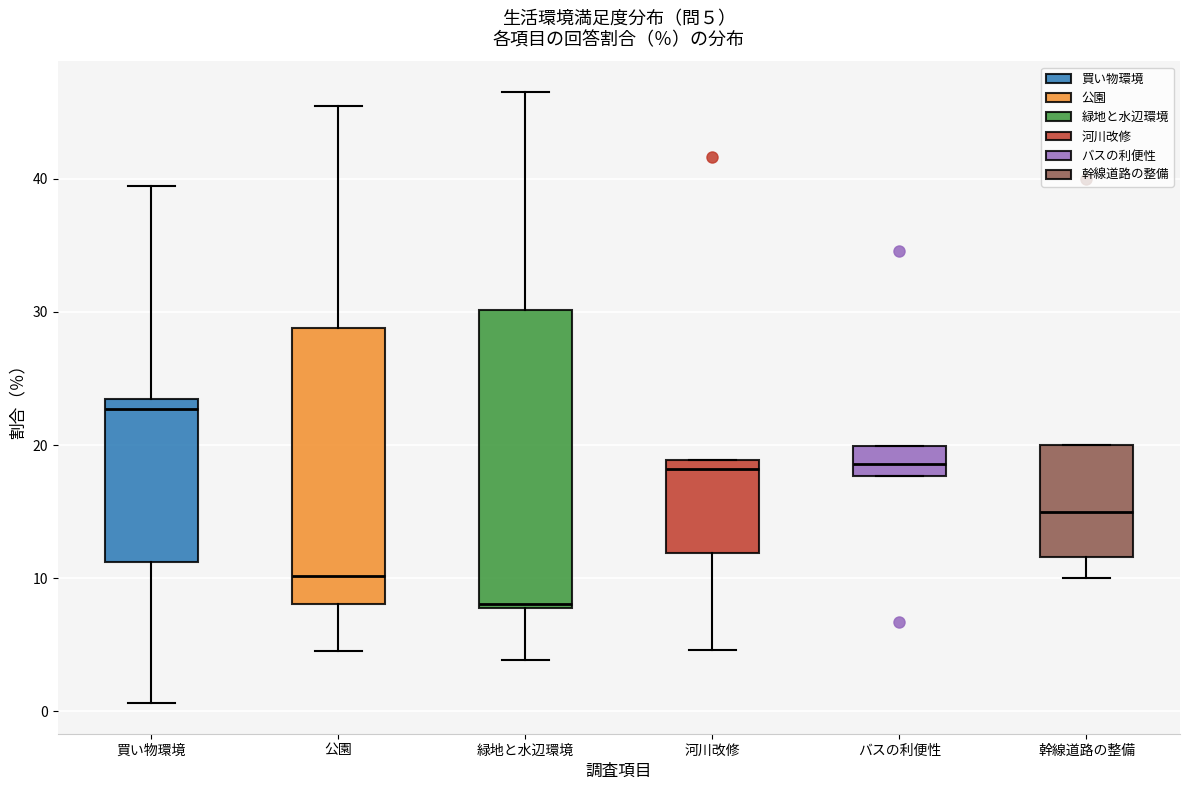

Which box has the lowest median line?

緑地と水辺環境